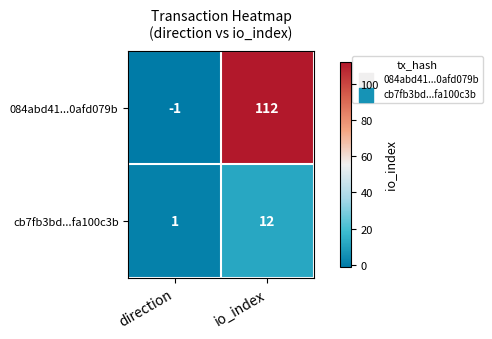

What is the difference between the maximum and minimum values in the 084abd41...0afd079b series?

113